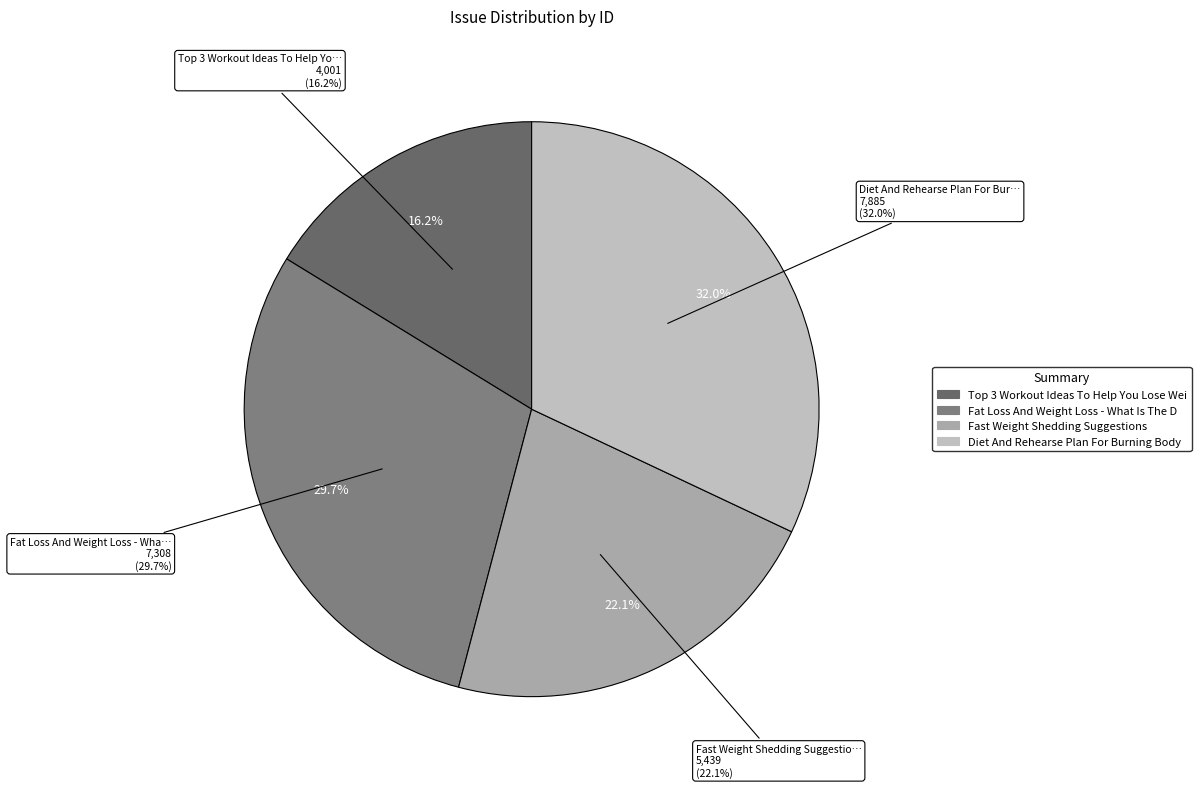

Which category has the biggest portion of the pie?

Diet And Rehearse Plan For Burning Body Fat